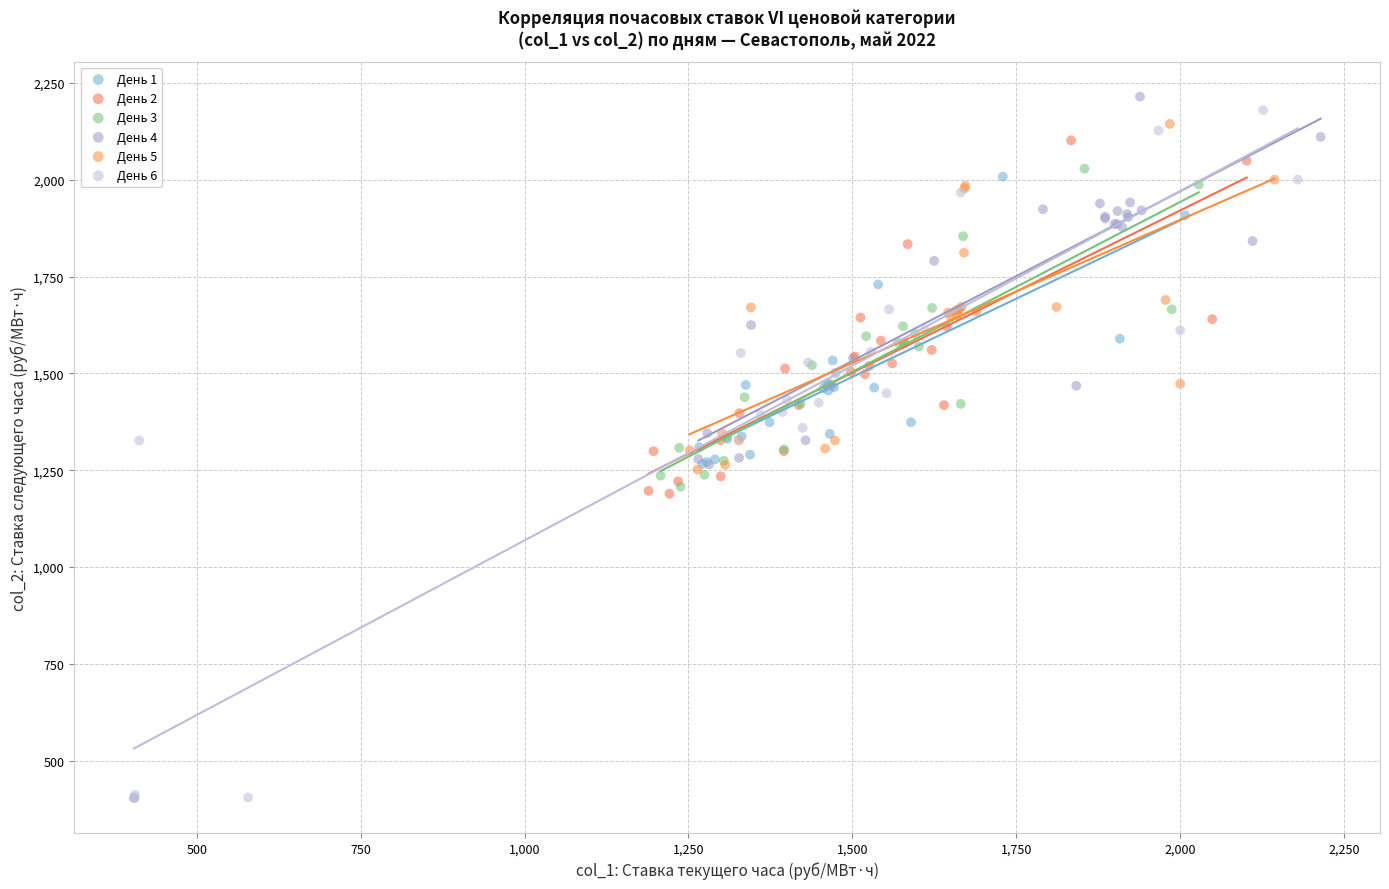

Which series reaches the maximum Y coordinate?

День 4